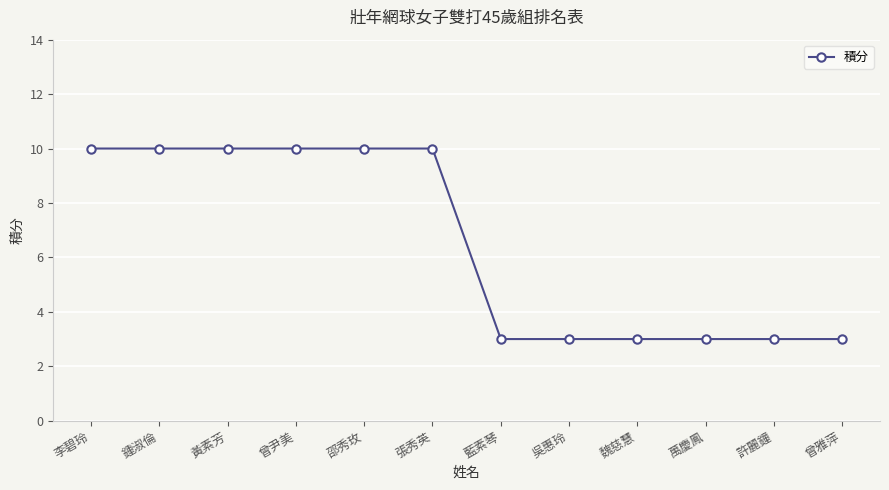

What is the change in value from 曾尹美 to 萬慶鳳?

-7